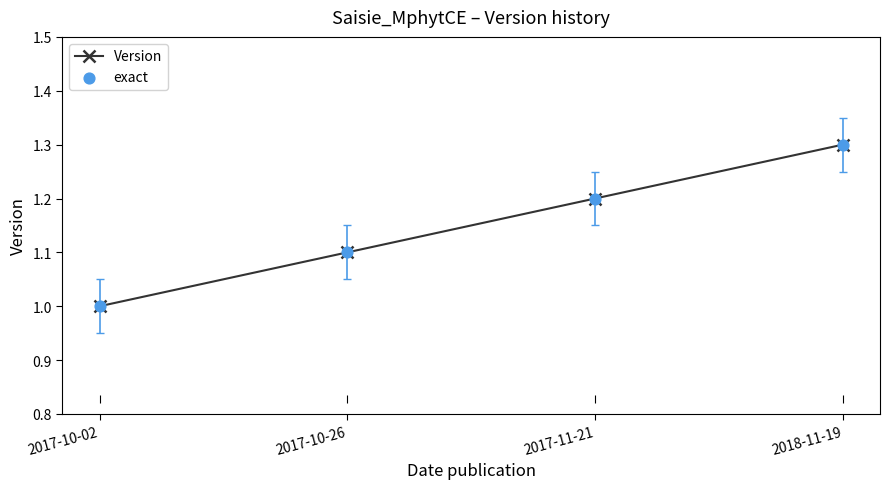

Rank the categories by value from lowest to highest.

2017-10-02, 2017-10-26, 2017-11-21, 2018-11-19